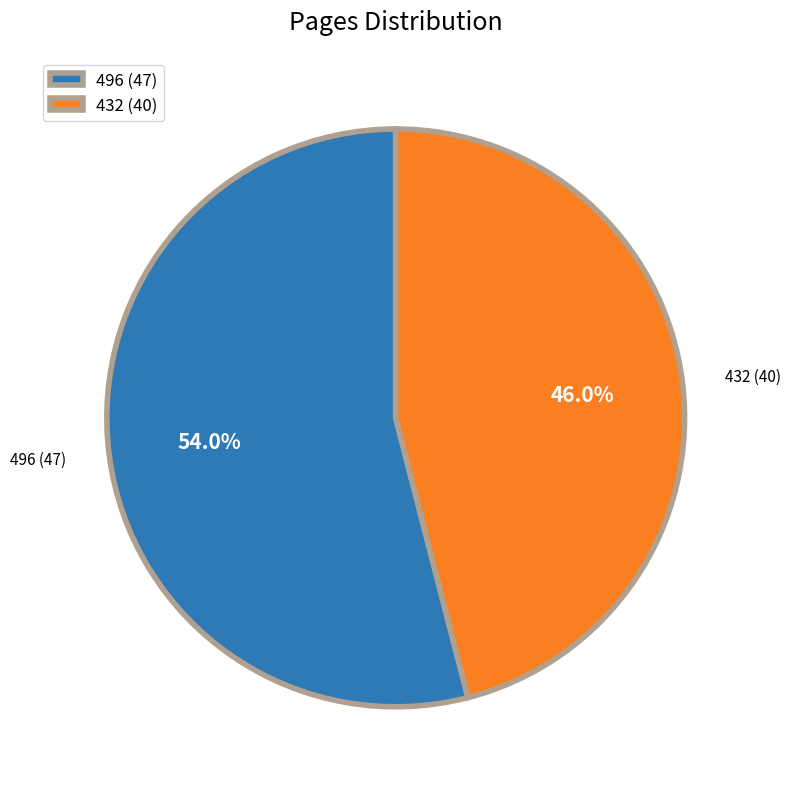

Is there any slice that represents more than half of the pie?

Yes